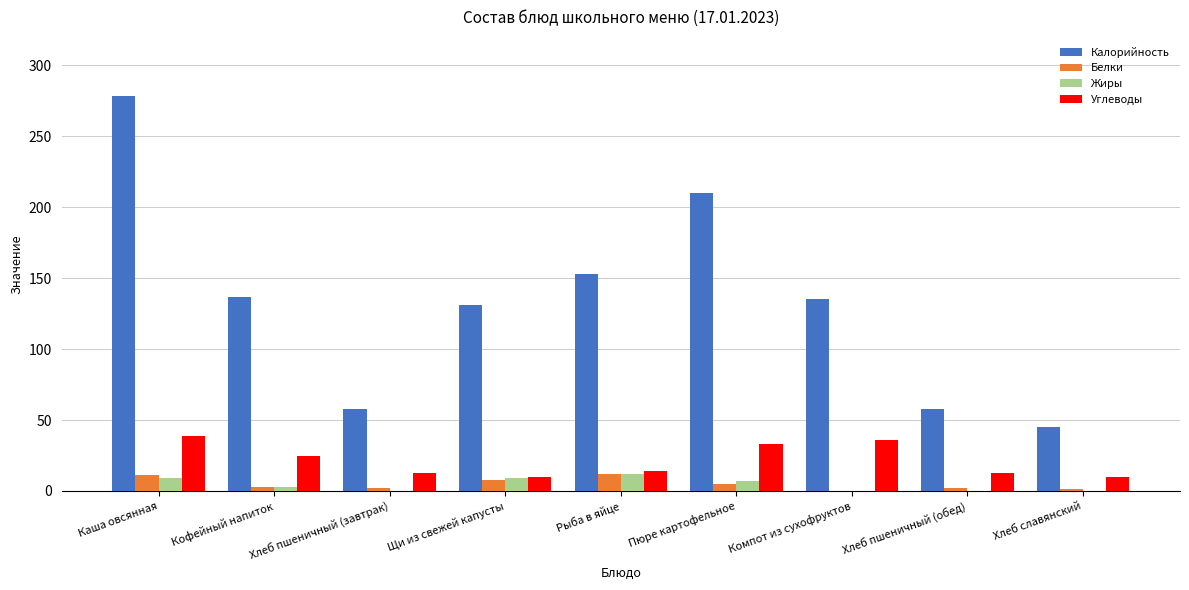

The Калорийность series shows 131.0 at Щи из свежей капусты. True or false?

True